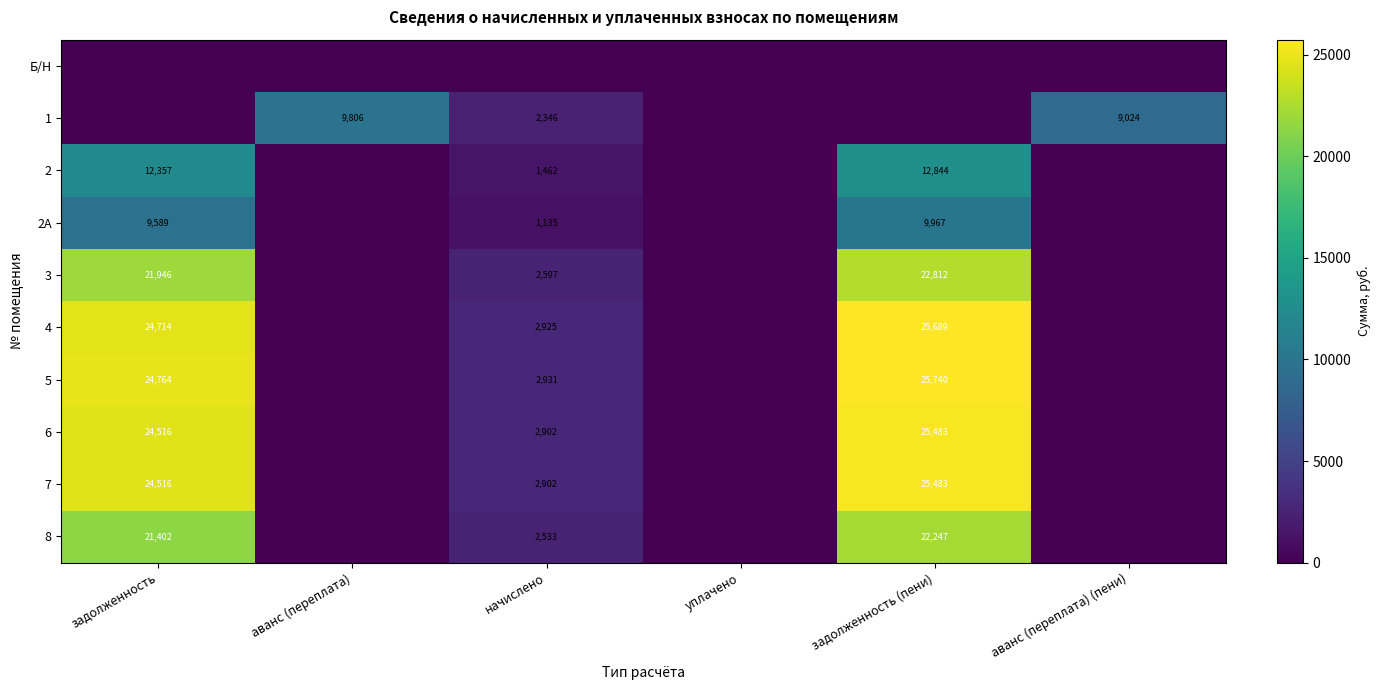

Is it true that 6 equals 3977.9 at начислено?

False